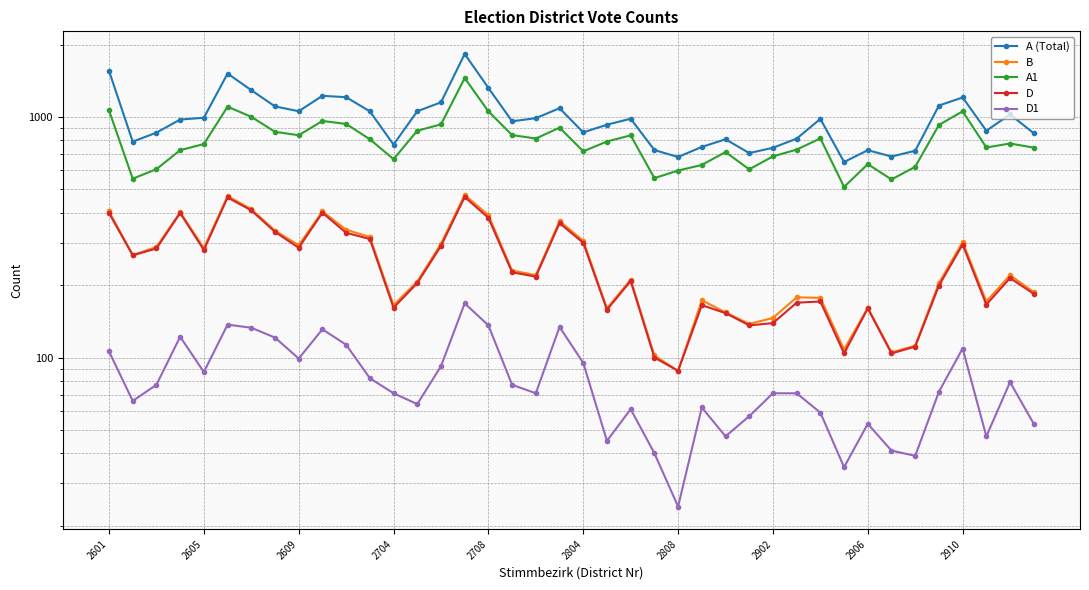

What value does the D series have at 38?

214